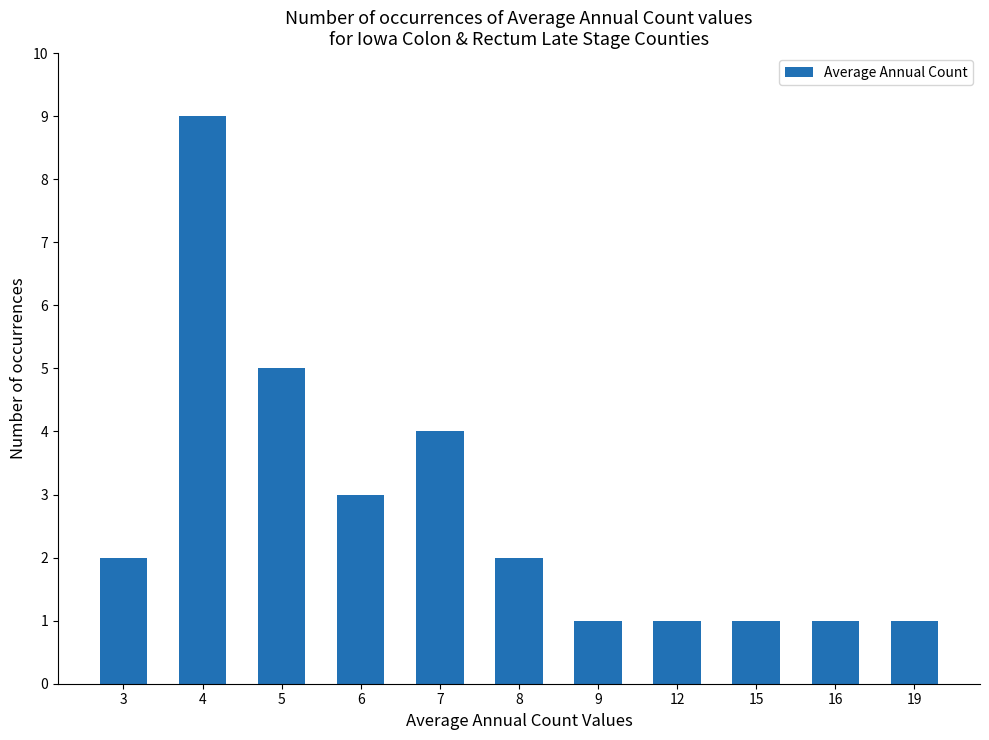

Which label corresponds to the largest value in the chart?

4